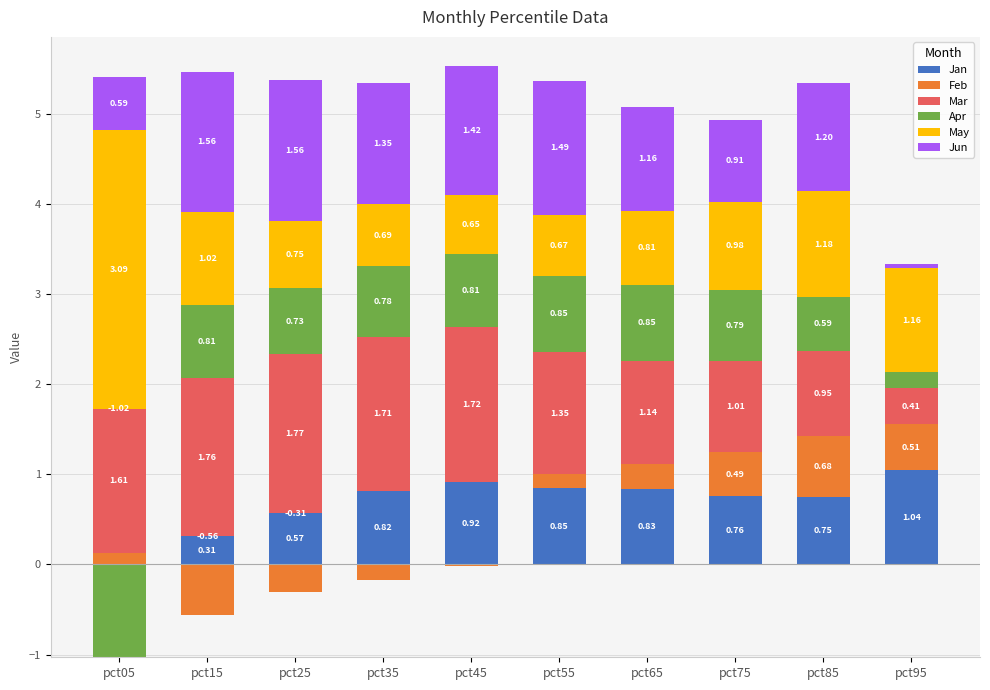

What is the value of the Jan bar at the 9th from the left?

0.7